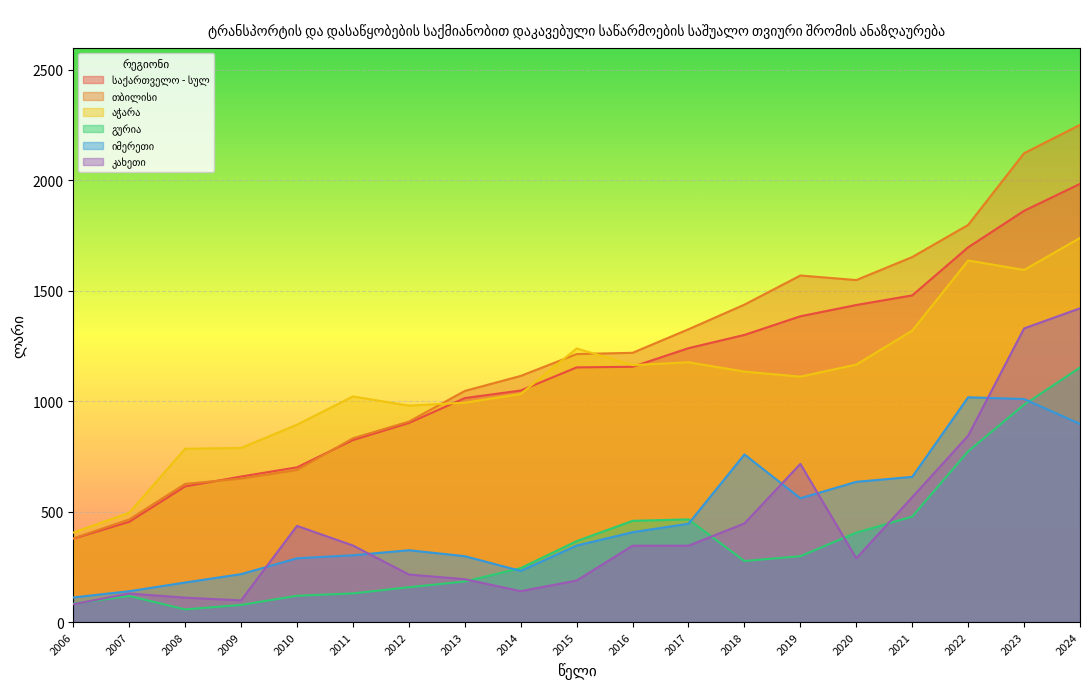

At how many categories does at least one series exceed 1276?

8